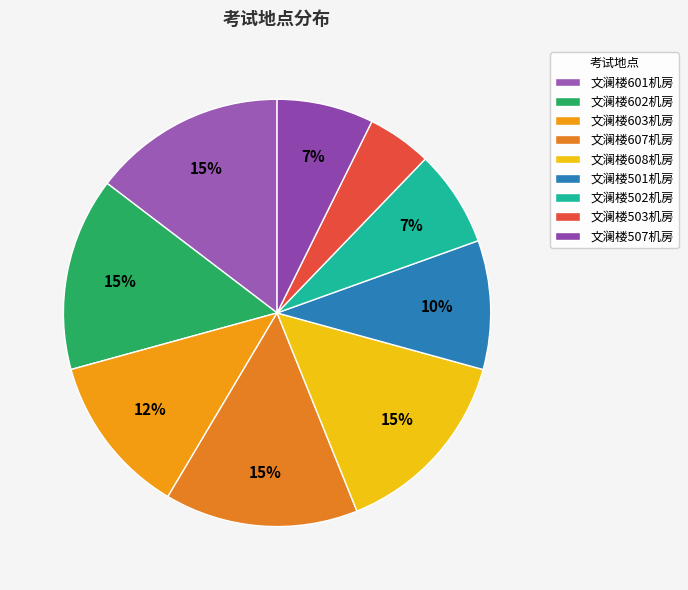

True or false: 文澜楼601机房 accounts for 7% of the total.

False